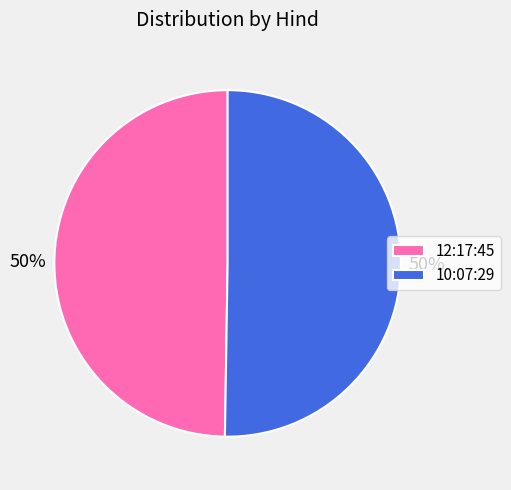

Combined, do 10:07:29 and 12:17:45 account for over 50%?

Yes